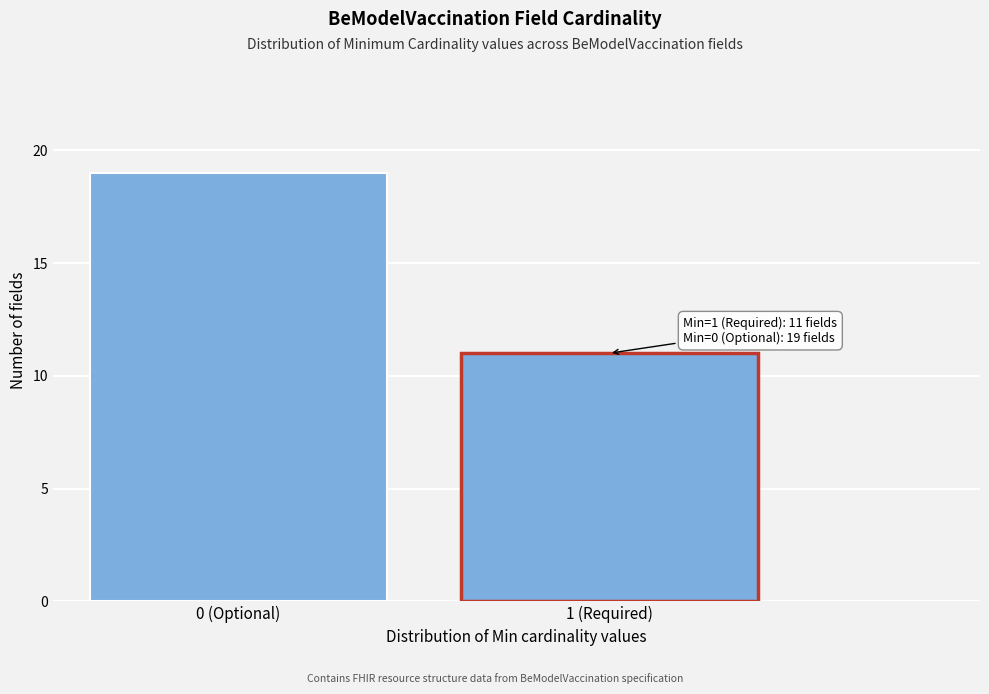

Reading left to right, extract all data points from this chart.

19	11